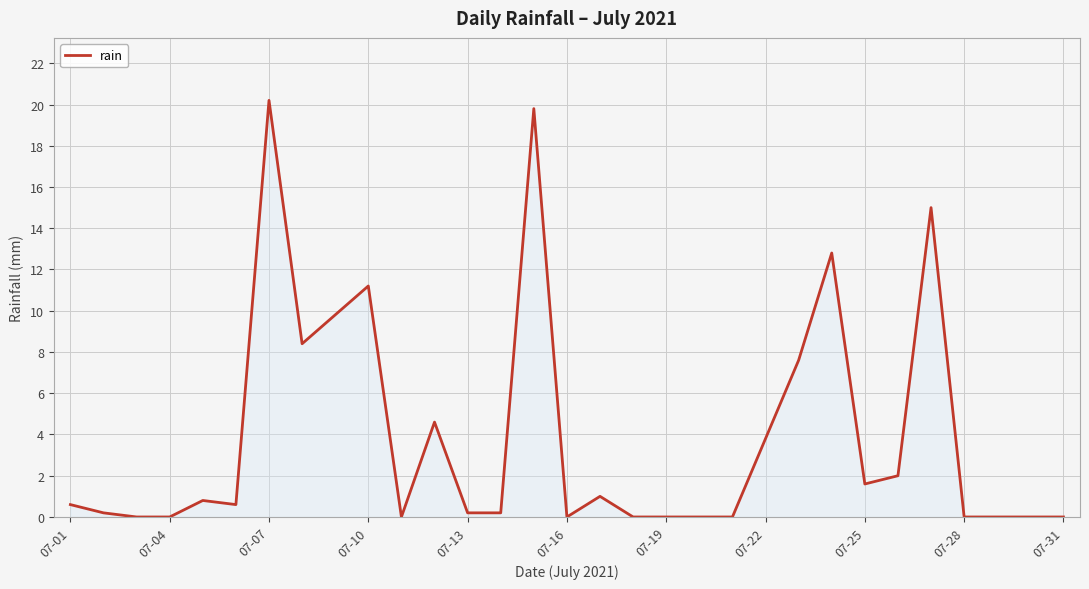

What is the greatest value displayed?

20.2